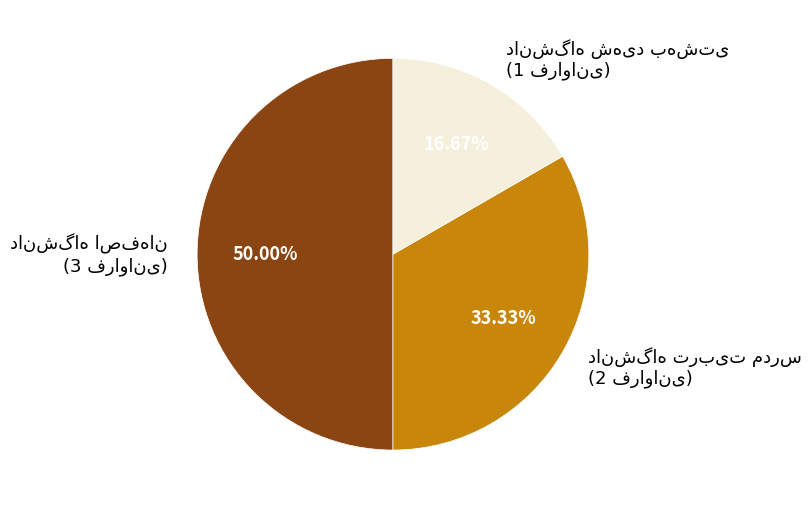

Count the number of slices in the pie.

3